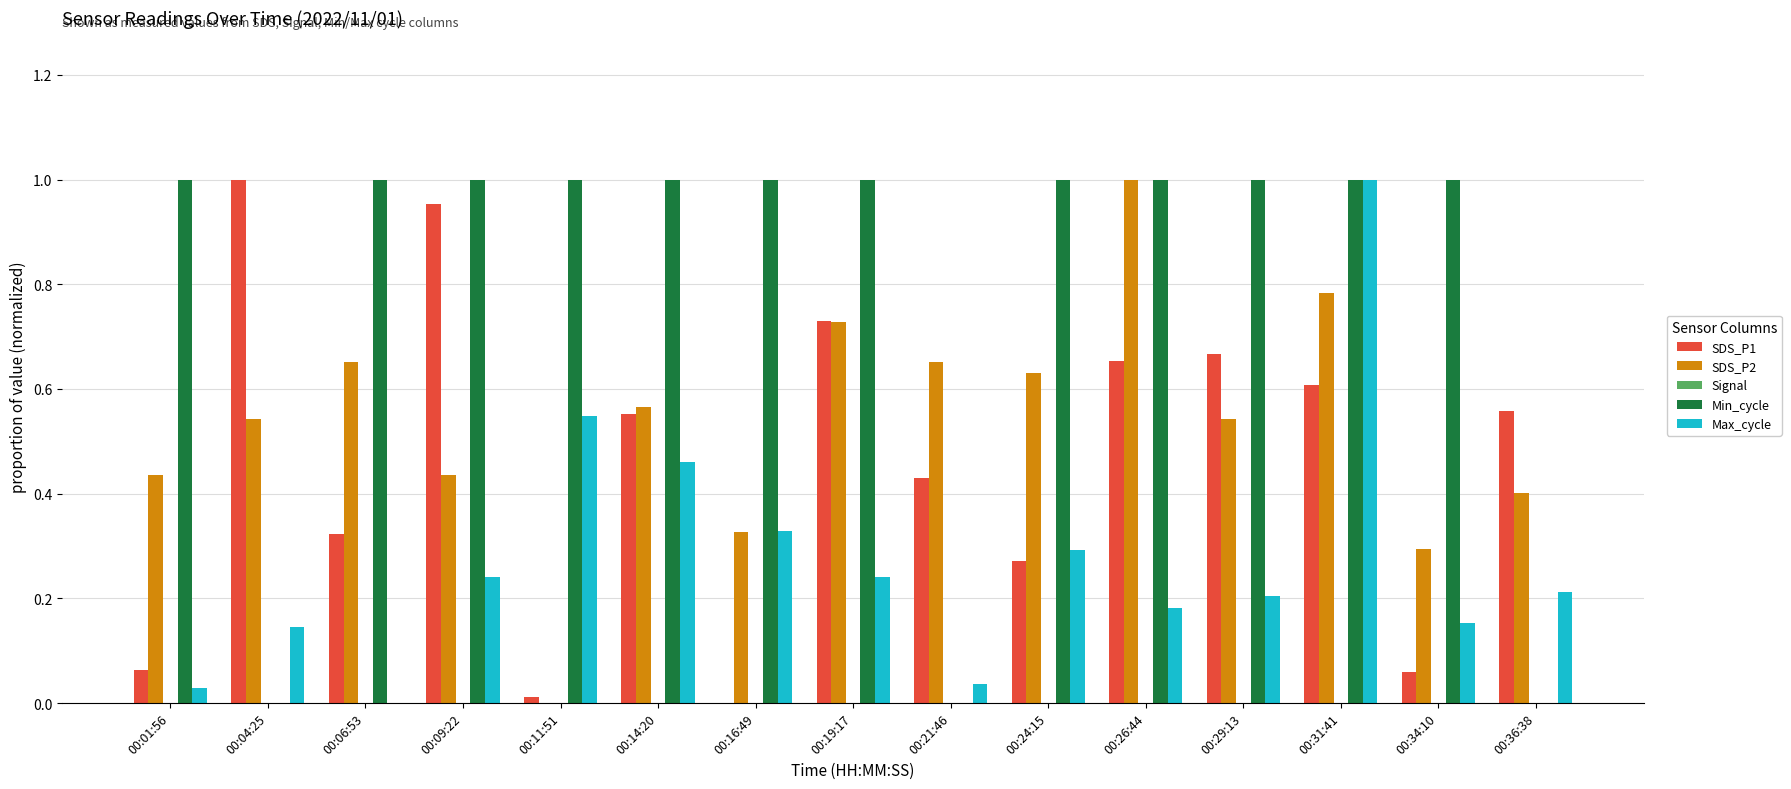

What is the total value across all series at 00:26:44?

2.8